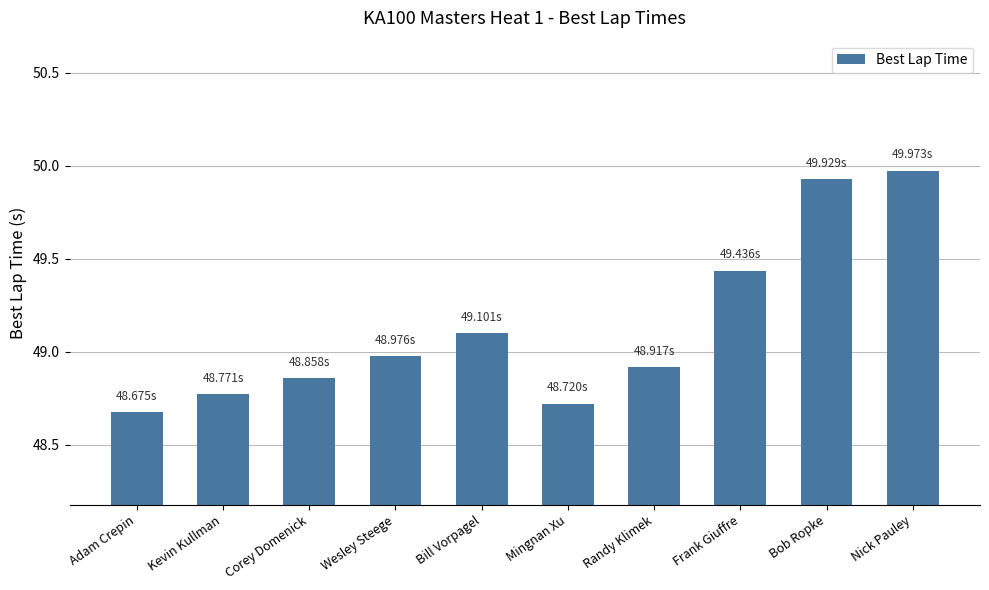

Rank the categories by value from lowest to highest.

Adam Crepin, Mingnan Xu, Kevin Kullman, Corey Domenick, Randy Klimek, Wesley Steege, Bill Vorpagel, Frank Giuffre, Bob Ropke, Nick Pauley